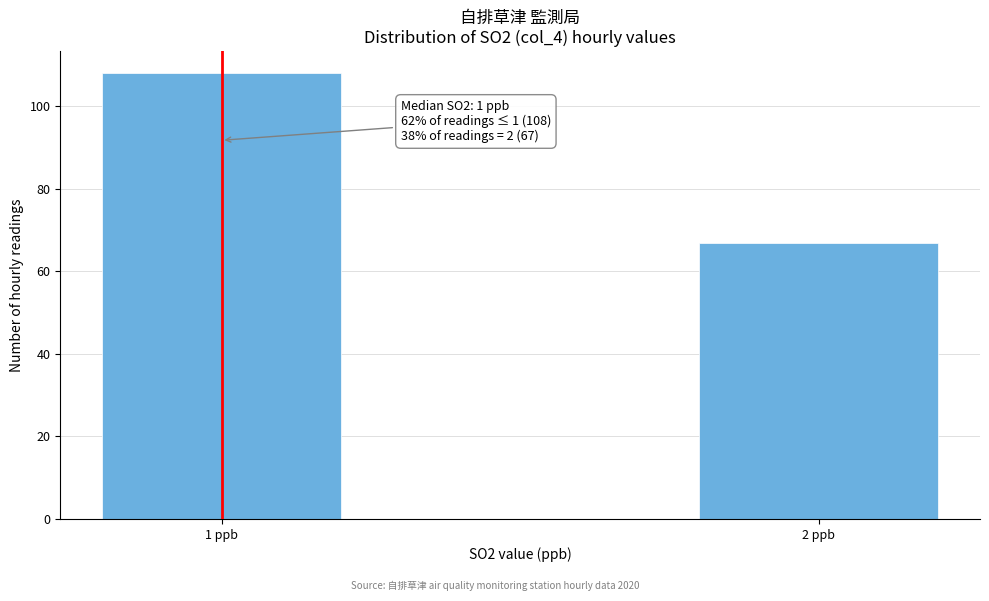

Reading right to left, extract all data points from this chart.

67	108